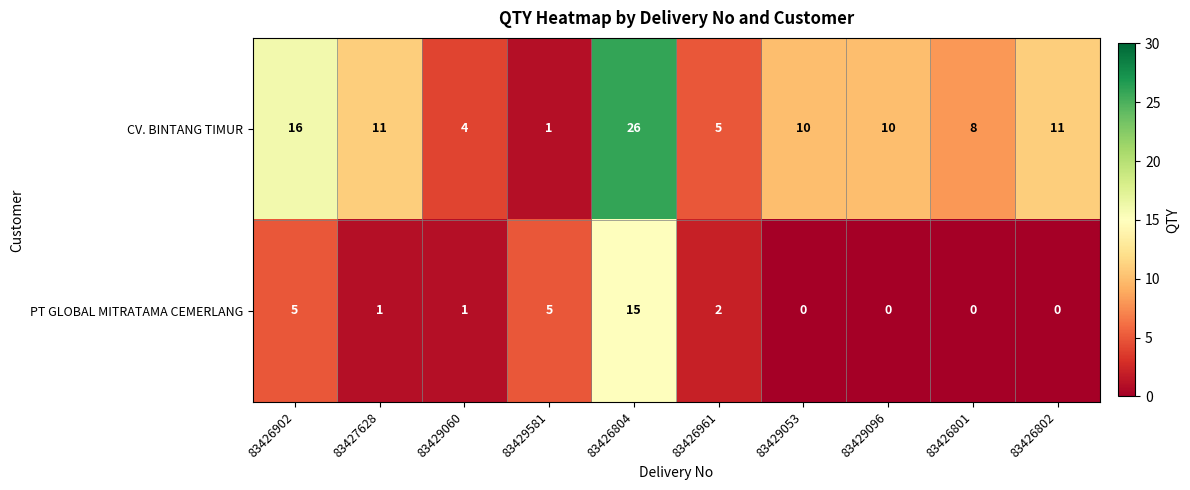

The value of CV. BINTANG TIMUR at 83426961 is 3. True or false?

False